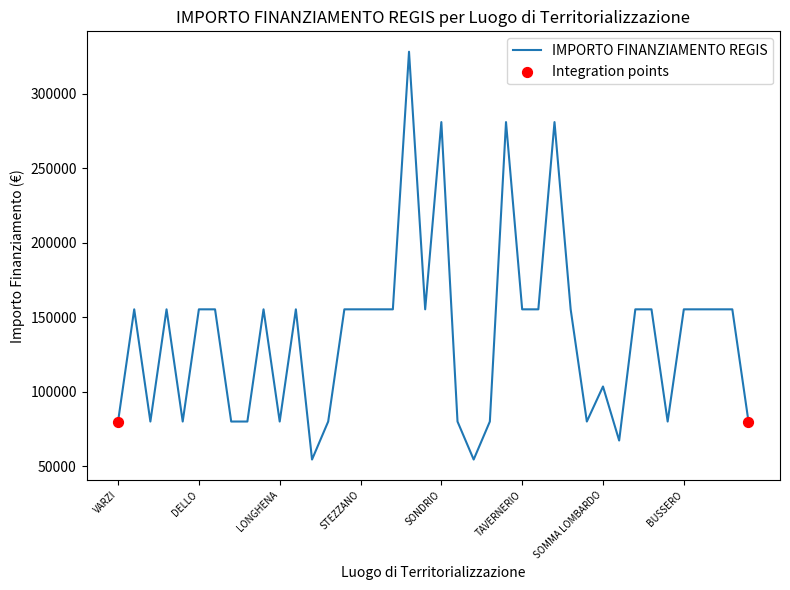

What is the difference between the maximum and minimum values?

273748